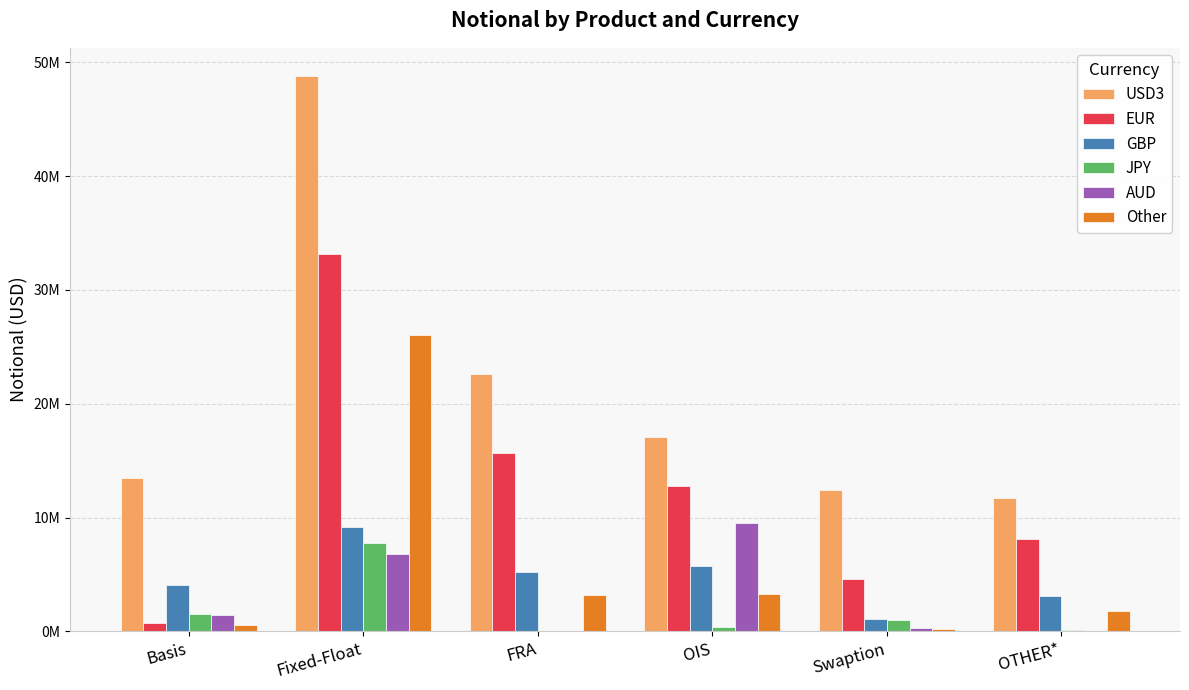

What is the value of the AUD bar at the 1st from the left?

1414778